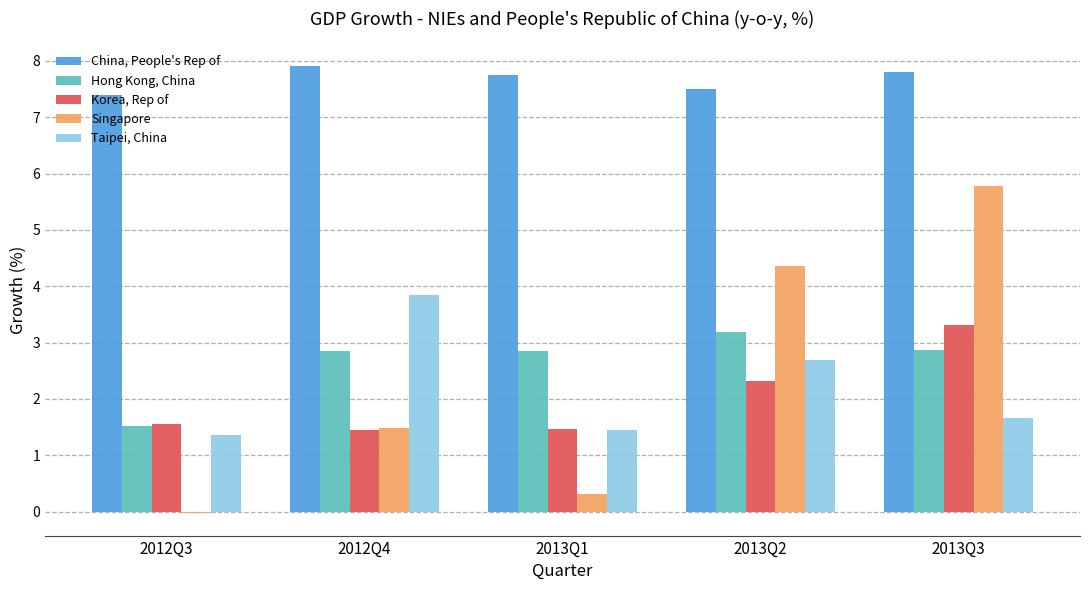

Between 2012Q4 and 2013Q1, which series saw the biggest shift?

Taipei, China